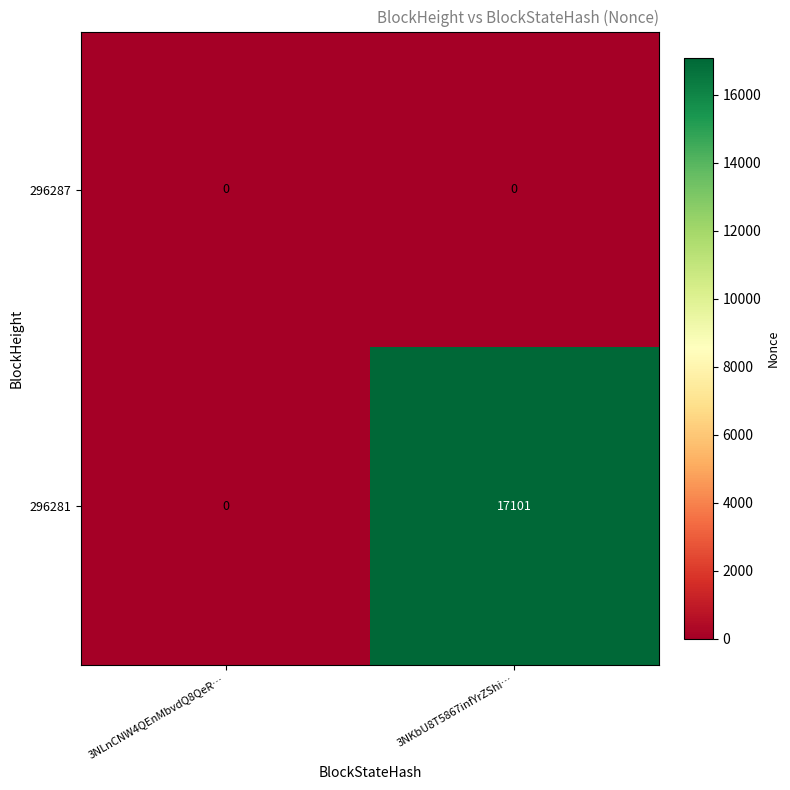

Where is 296281 nearest to the value 8550?

3NLnCNW4QEnMbvdQ8QeR…